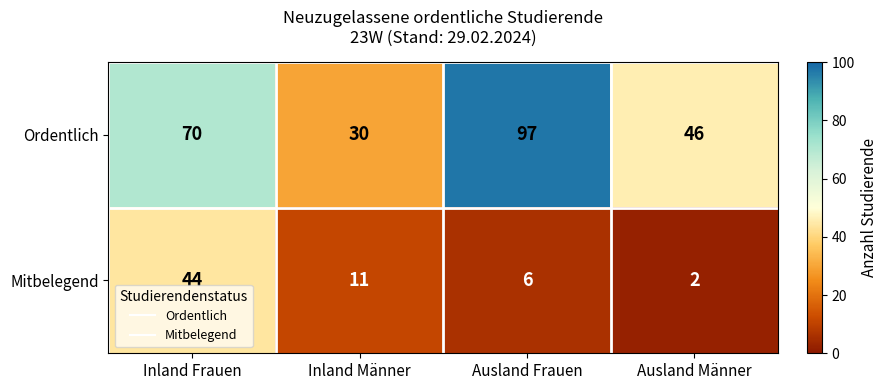

Which label corresponds to the largest value in the chart?

Ausland Frauen